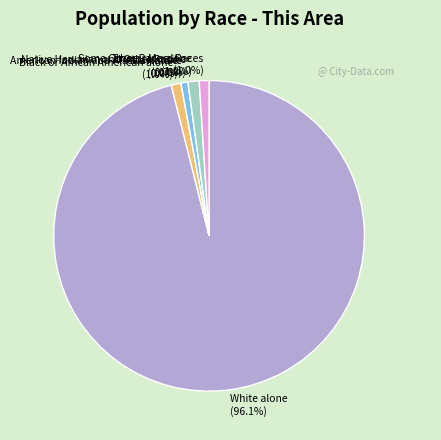

How much of the chart is everything except Two or More Races?

99.0%